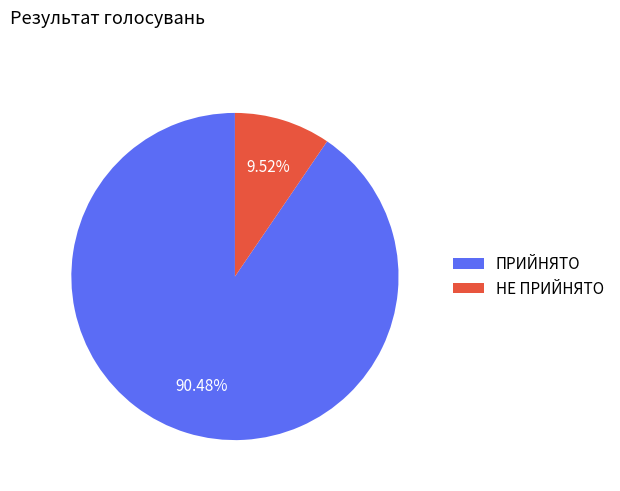

Is there any slice that represents more than half of the pie?

Yes